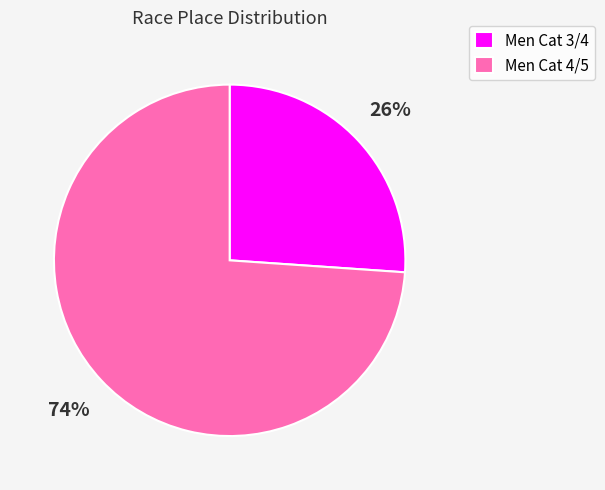

To the nearest percent, what percentage of the pie is Men Cat 4/5?

74%